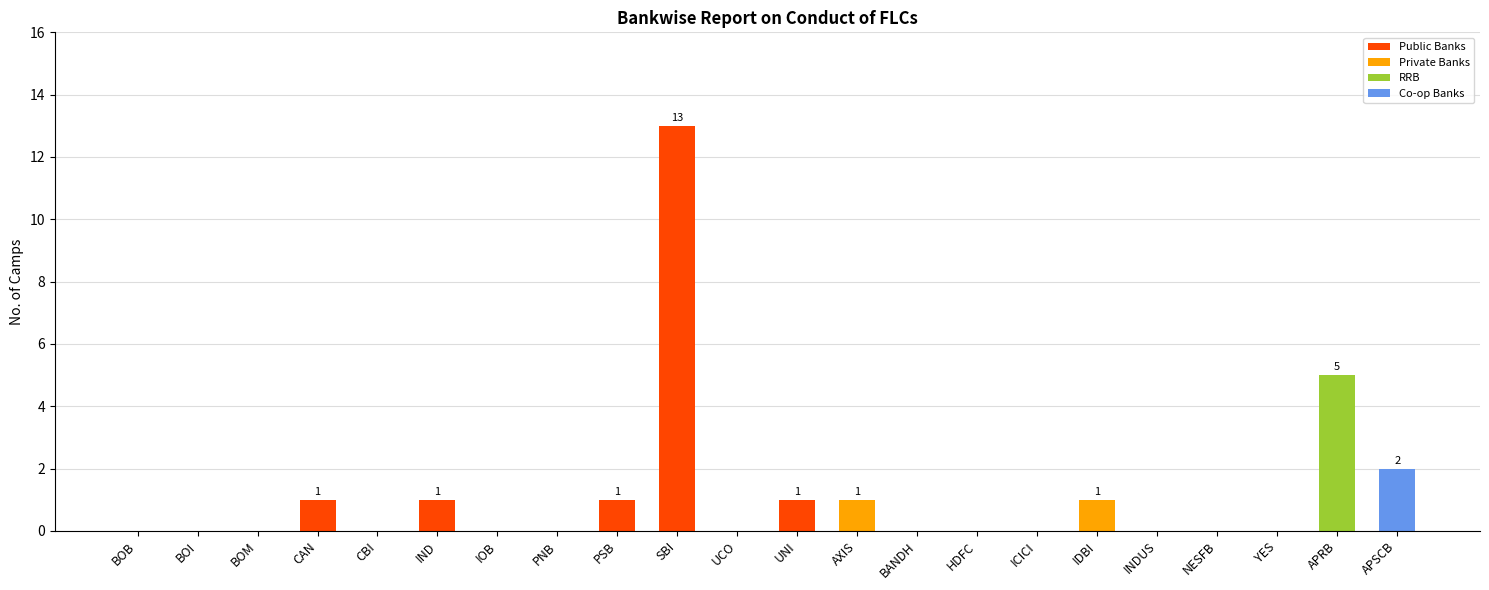

The chart shows a value of -8 at INDUS. True or false?

False